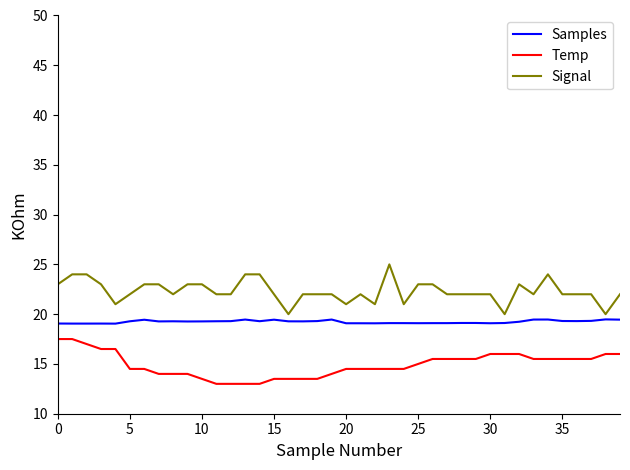

List the series in order of their peak value, highest first.

Signal, Samples, Temp